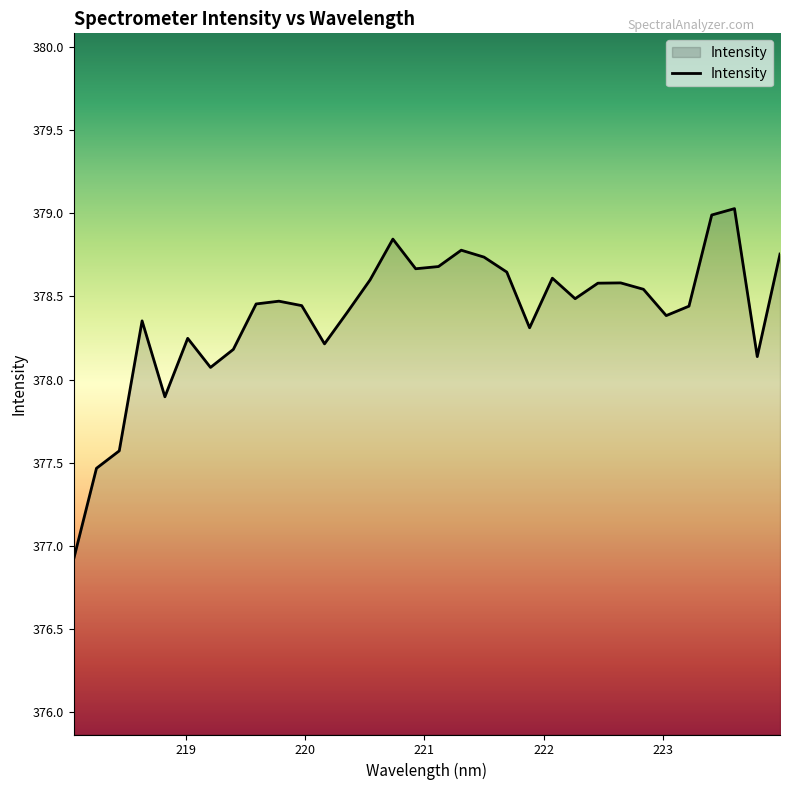

What is the difference between the maximum and minimum values?

2.1